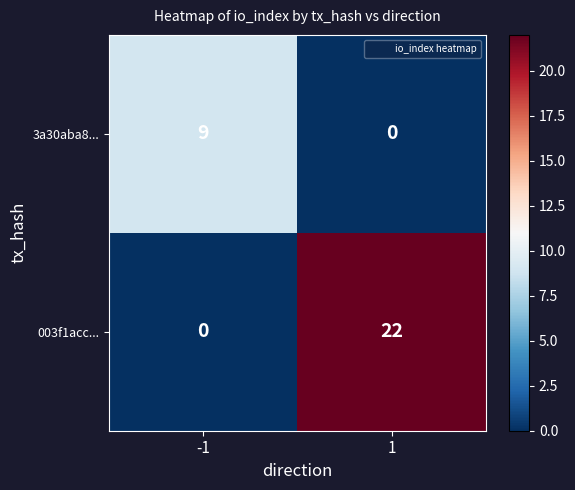

What is the spread (max minus min) of values at 1?

22